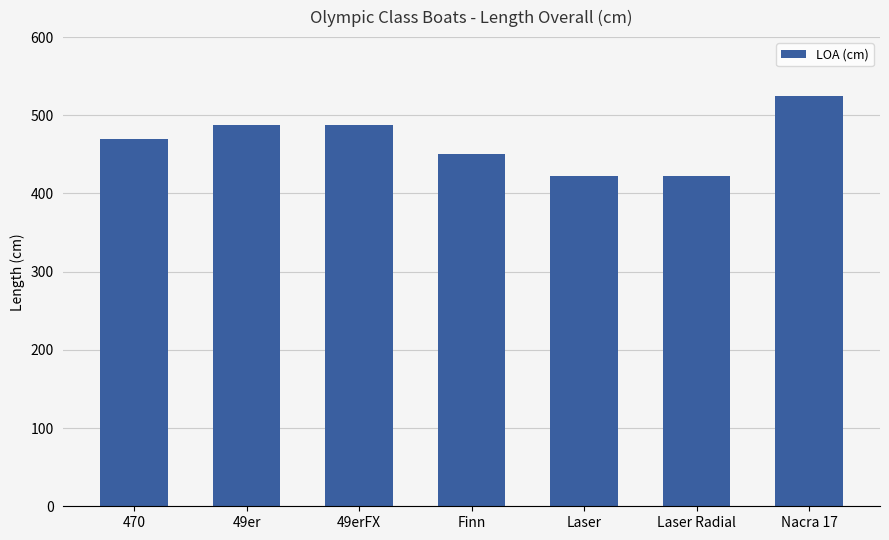

Reading right to left, transcribe all the data shown in this chart.

525.0	423.0	423.0	450.0	487.6	487.6	470.0